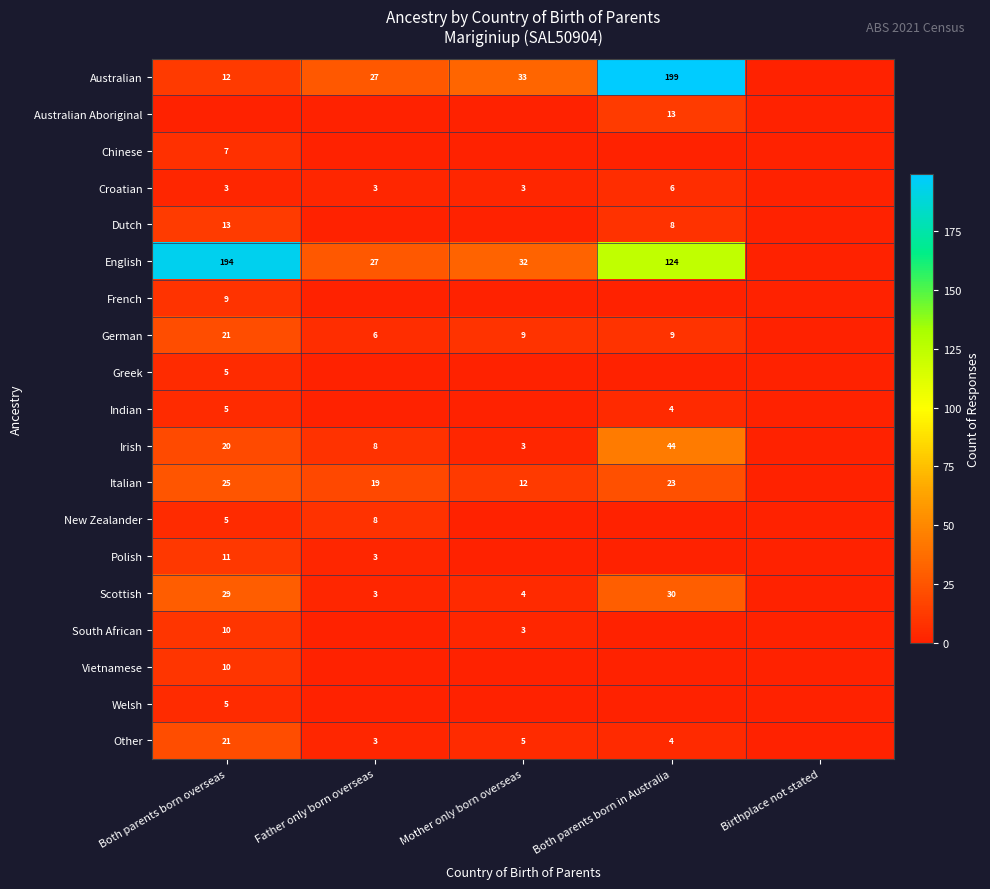

What is the difference between the Irish values at Both parents born in Australia and Father only born overseas?

36